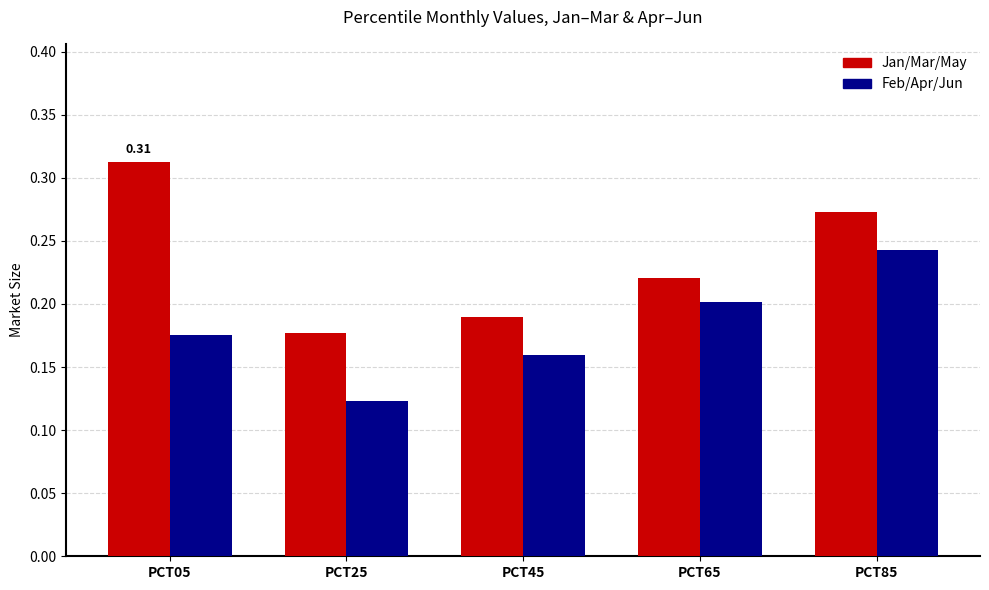

What is the sum of all Feb/Apr/Jun values?

0.9